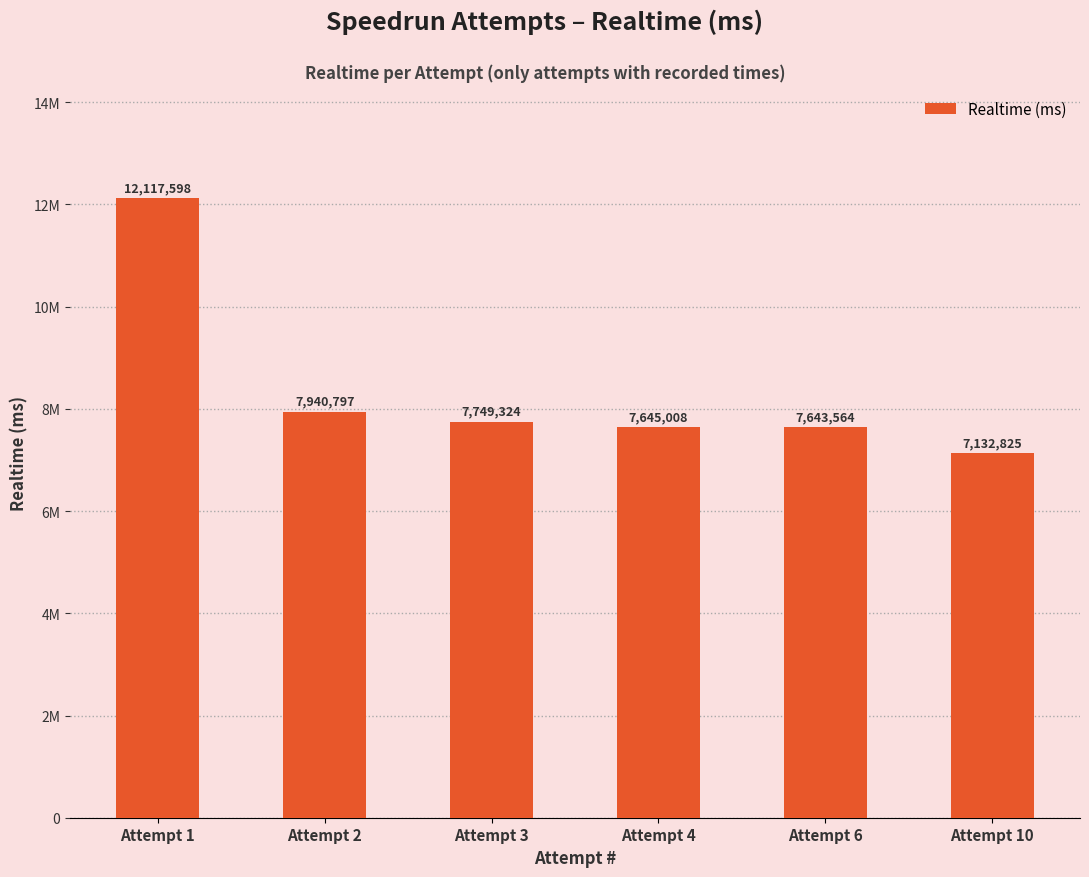

What is the value of the 2nd bar from the left?

7940797